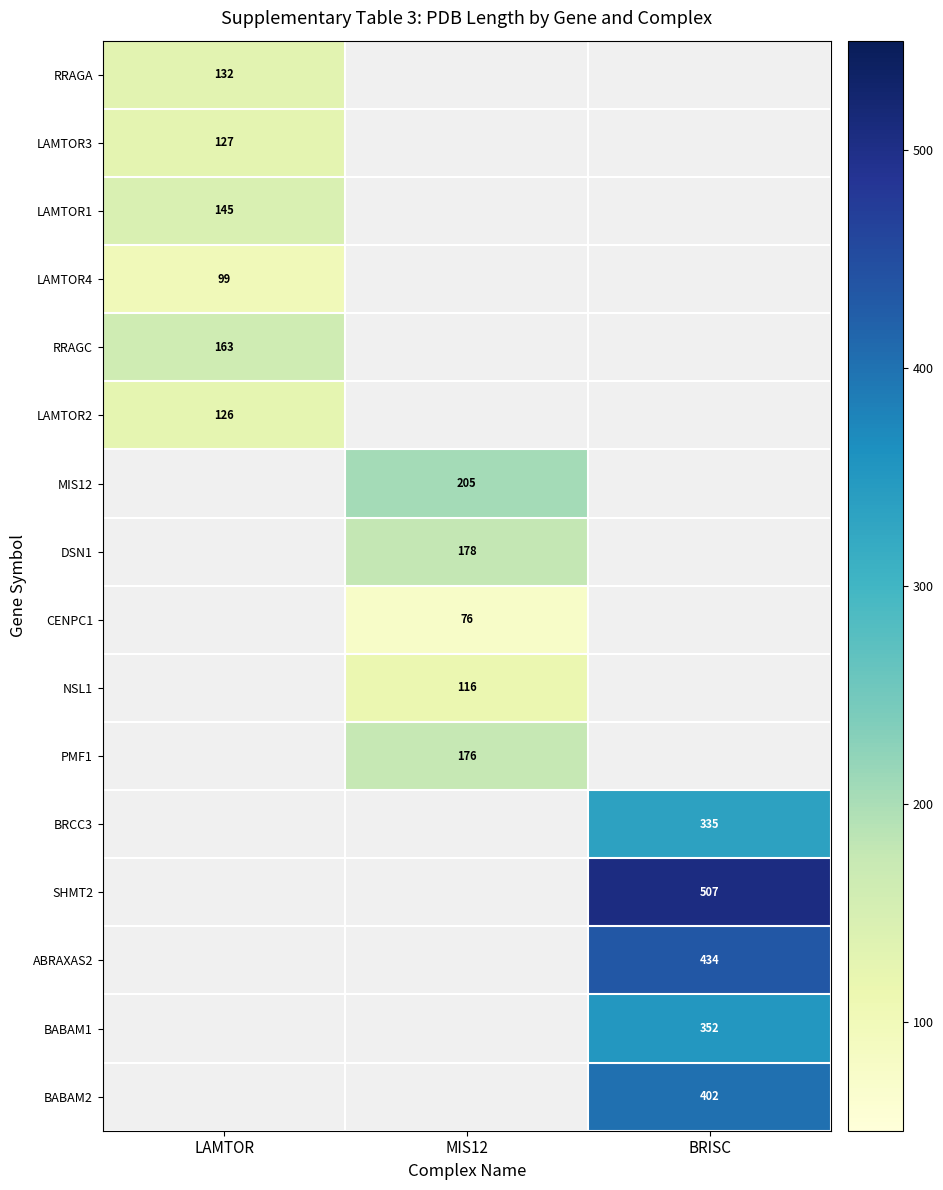

Is it true that MIS12 equals 43 at MIS12?

False